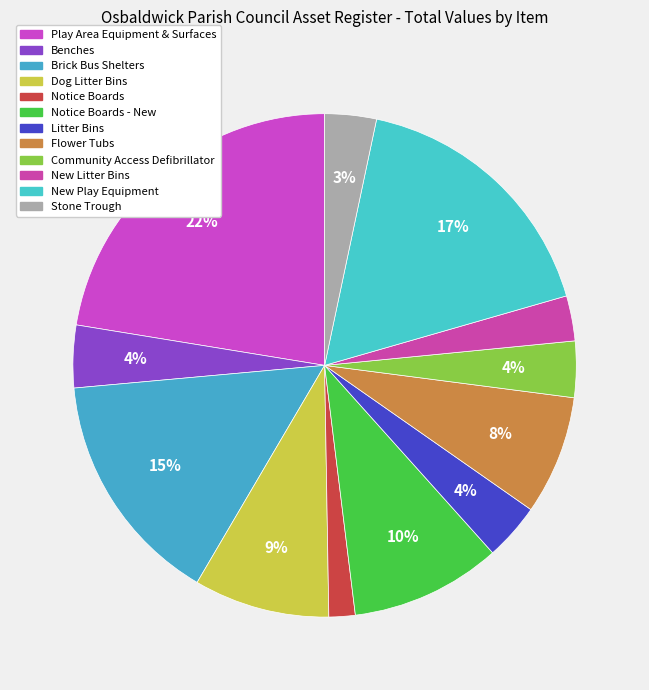

True or false: Notice Boards - New accounts for 10% of the total.

True